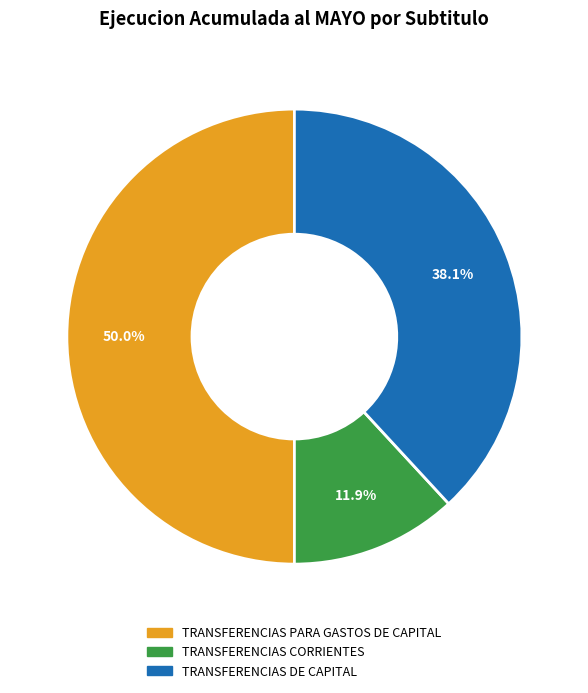

Combined, what portion of the pie is TRANSFERENCIAS CORRIENTES and TRANSFERENCIAS PARA GASTOS DE CAPITAL?

61.9%